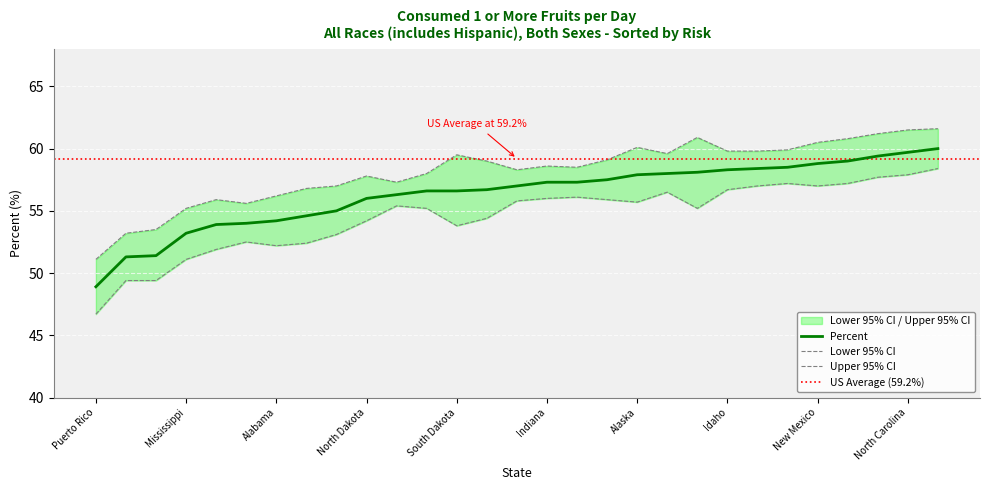

True or false: Lower 95% CI and Percent cross at least once.

False